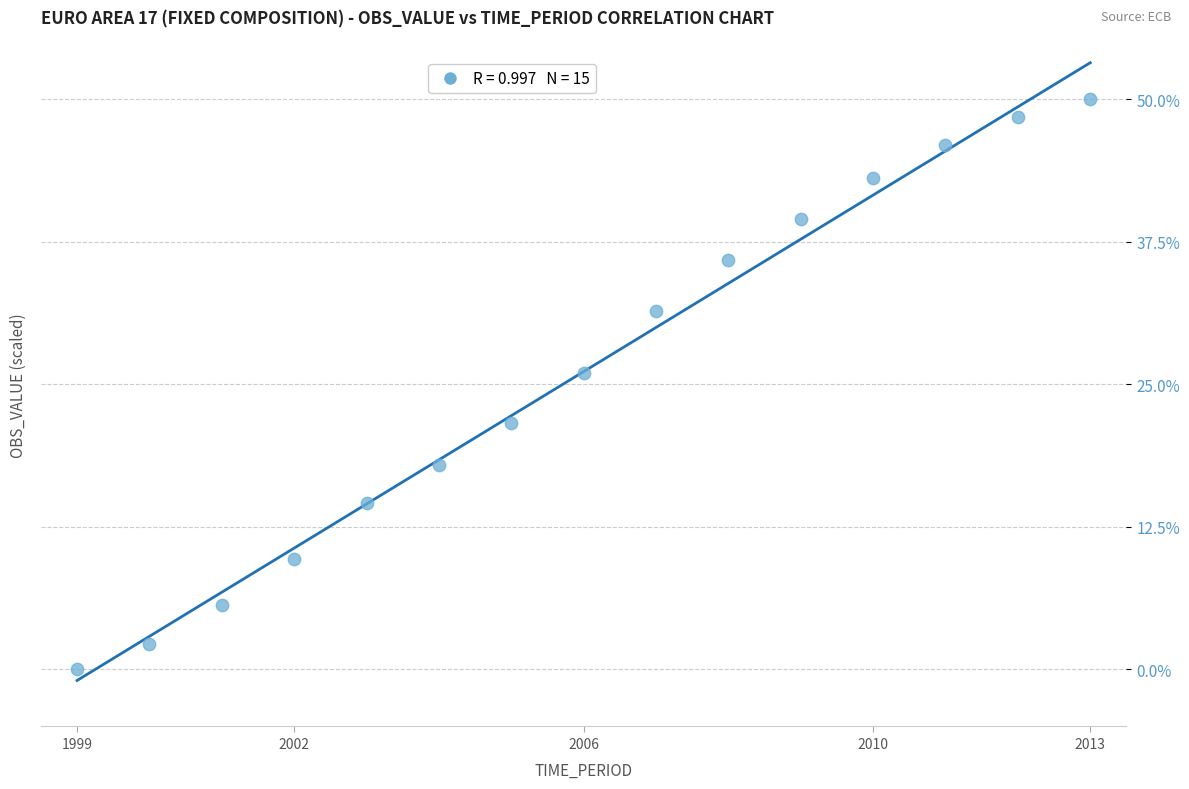

What is the range of X values (max minus min)?

14.0